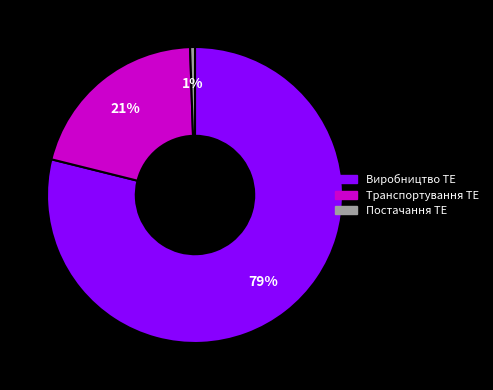

To the nearest percent, what is the difference between the Транспортування ТЕ and Постачання ТЕ slice percentages?

20%